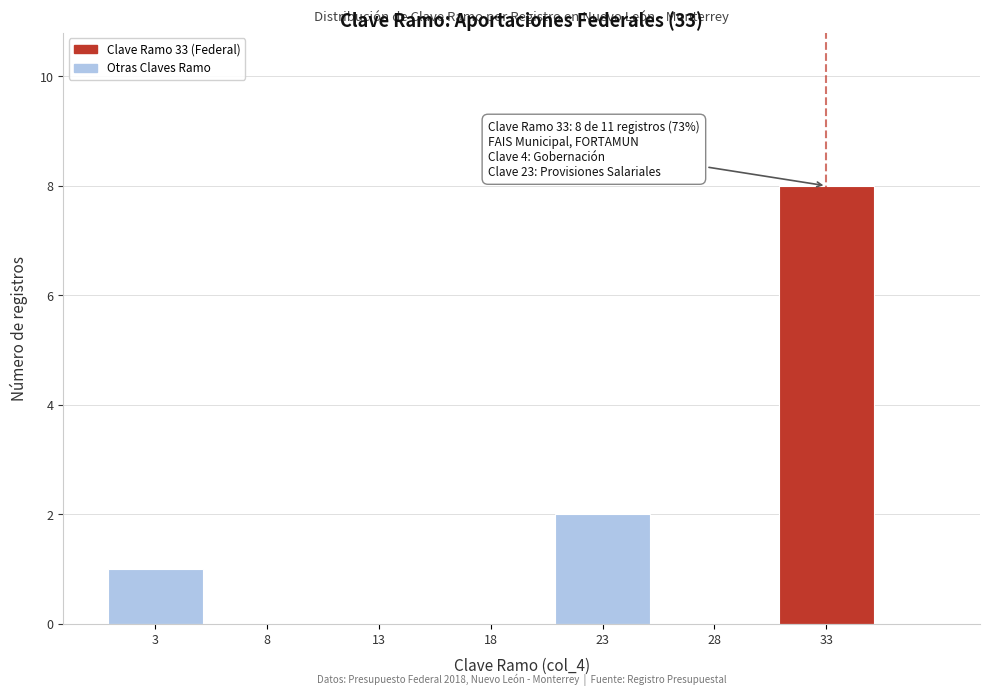

Reading left to right, transcribe all the data shown in this chart.

3=1	8=0	13=0	18=0	23=2	28=0	33=8